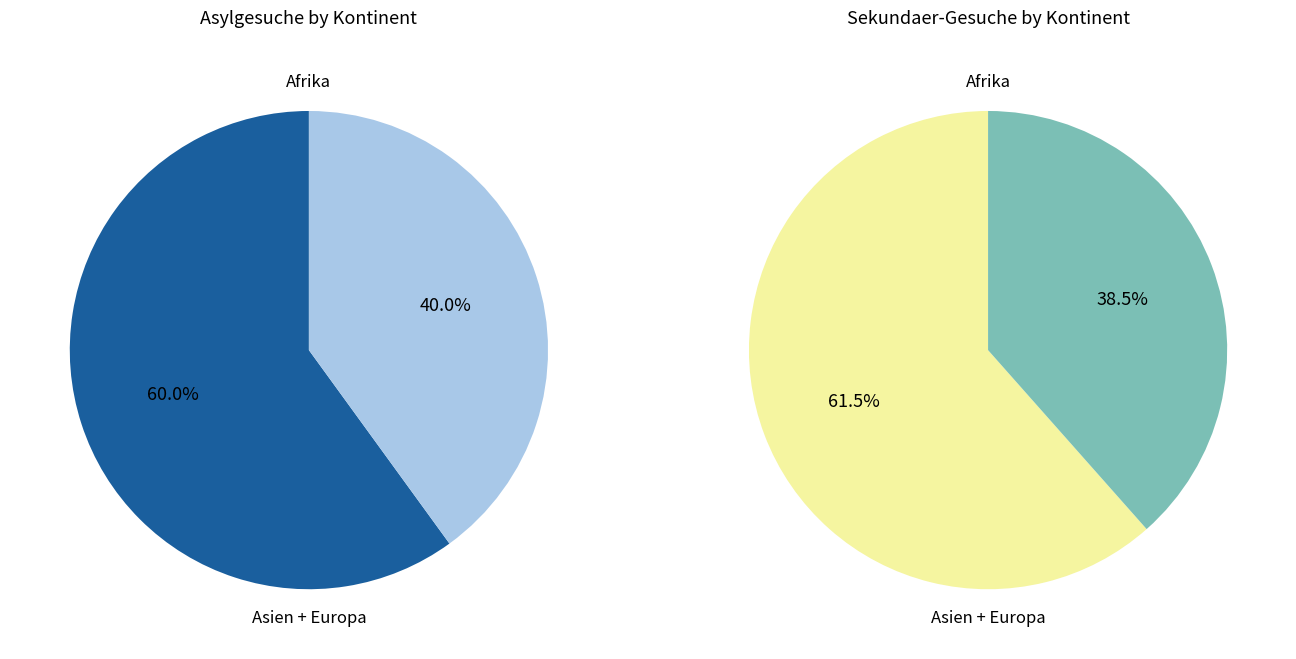

The Afrika slice represents 60% of the pie. True or false?

True